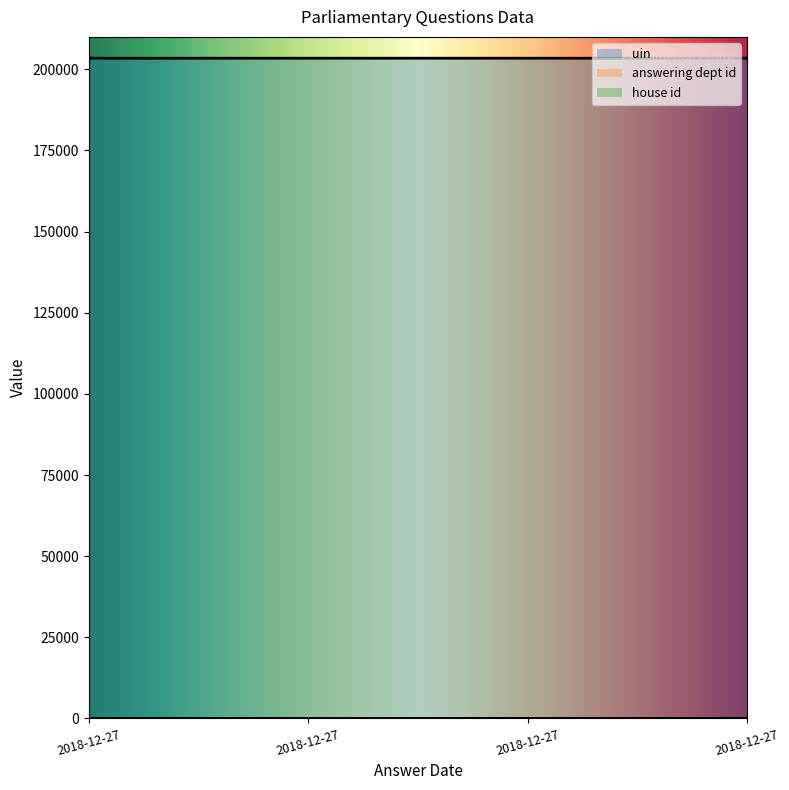

How many categories are shown in the chart?

4